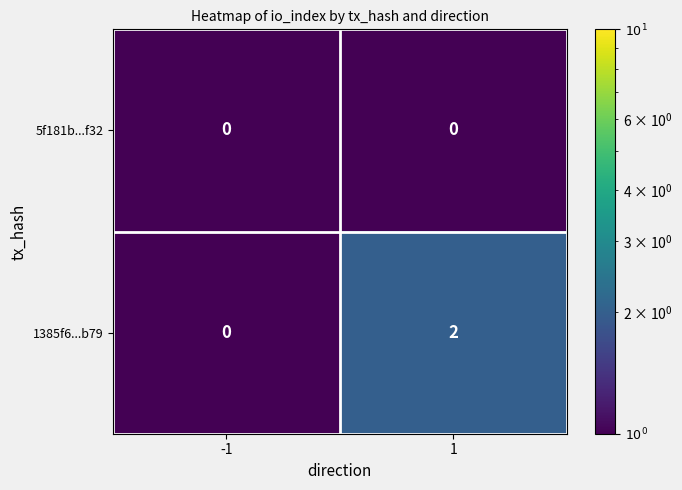

Rank the series by their maximum value, from highest to lowest.

1385f6...b79, 5f181b...f32